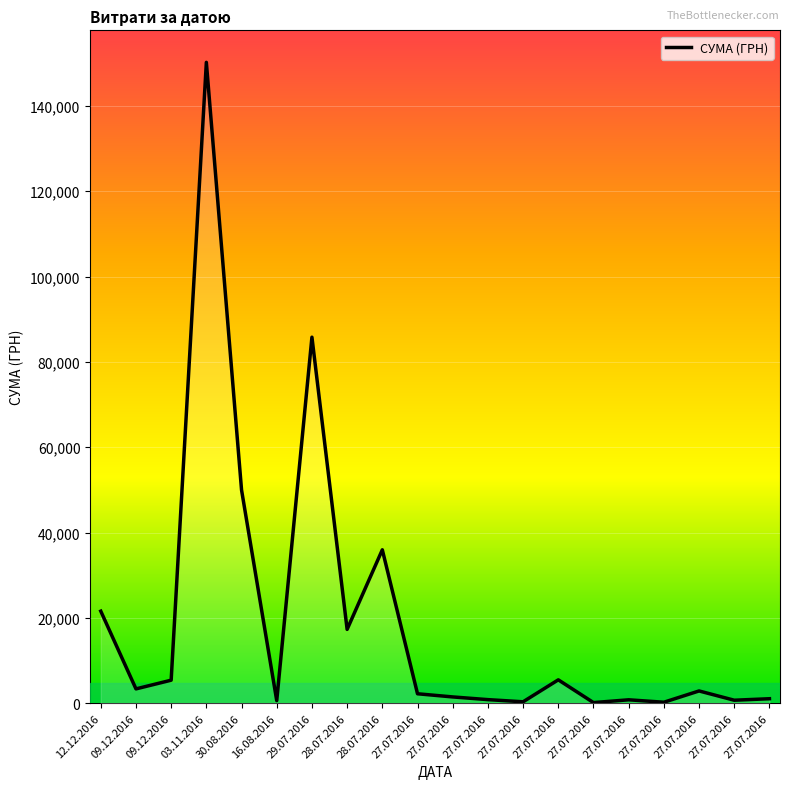

Where is the data nearest to the value 75183?

29.07.2016